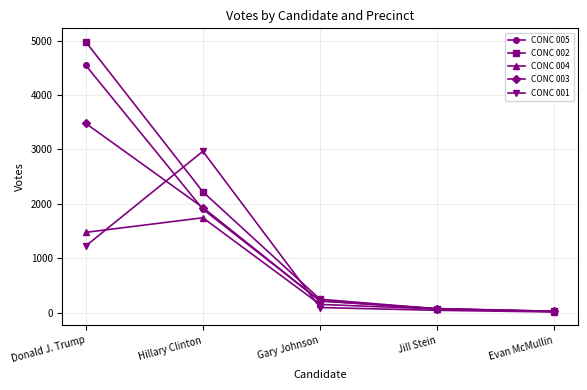

The value of CONC 002 at Evan McMullin is 26. True or false?

True